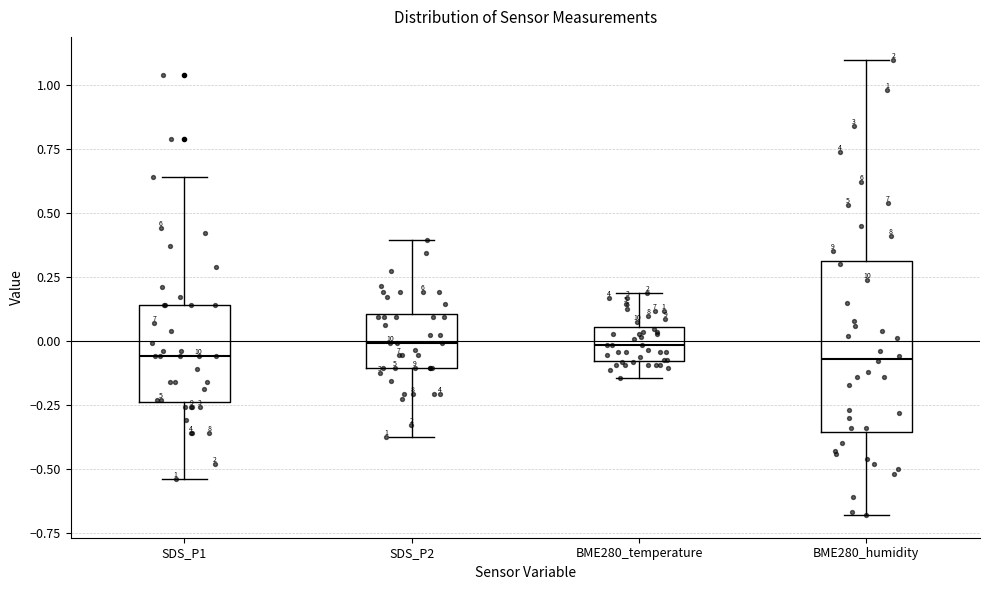

Reading left to right, transcribe this box plot: for each box, give where its median line is, the range the box spans, and where its two whiskers end, as read against the y-axis. The values are not printed on the chart, so give them approximately, as read against the axis.

SDS_P1: median -0.05, box -0.25 to 0.15, whiskers -0.55 to 0.65
SDS_P2: median 0.00, box -0.10 to 0.10, whiskers -0.40 to 0.40
BME280_temperature: median 0.00, box -0.10 to 0.05, whiskers -0.15 to 0.20
BME280_humidity: median -0.05, box -0.35 to 0.30, whiskers -0.70 to 1.10